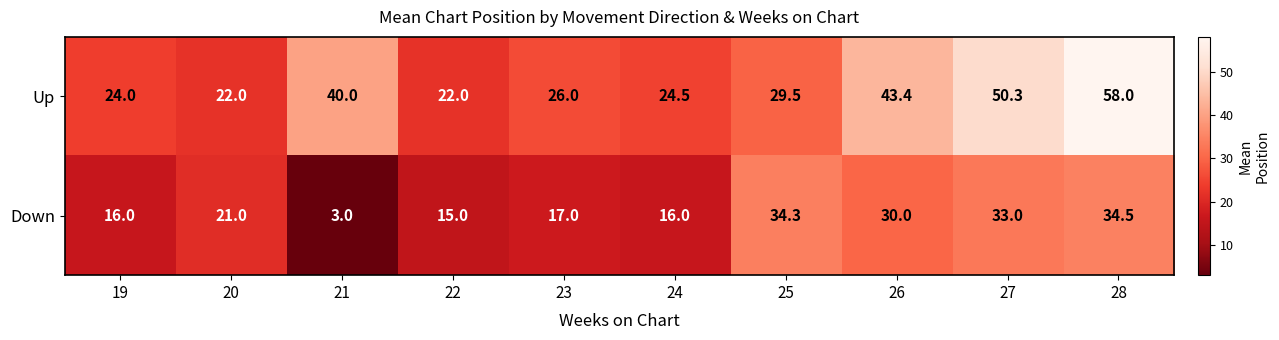

What is the minimum value shown in the chart?

3.0